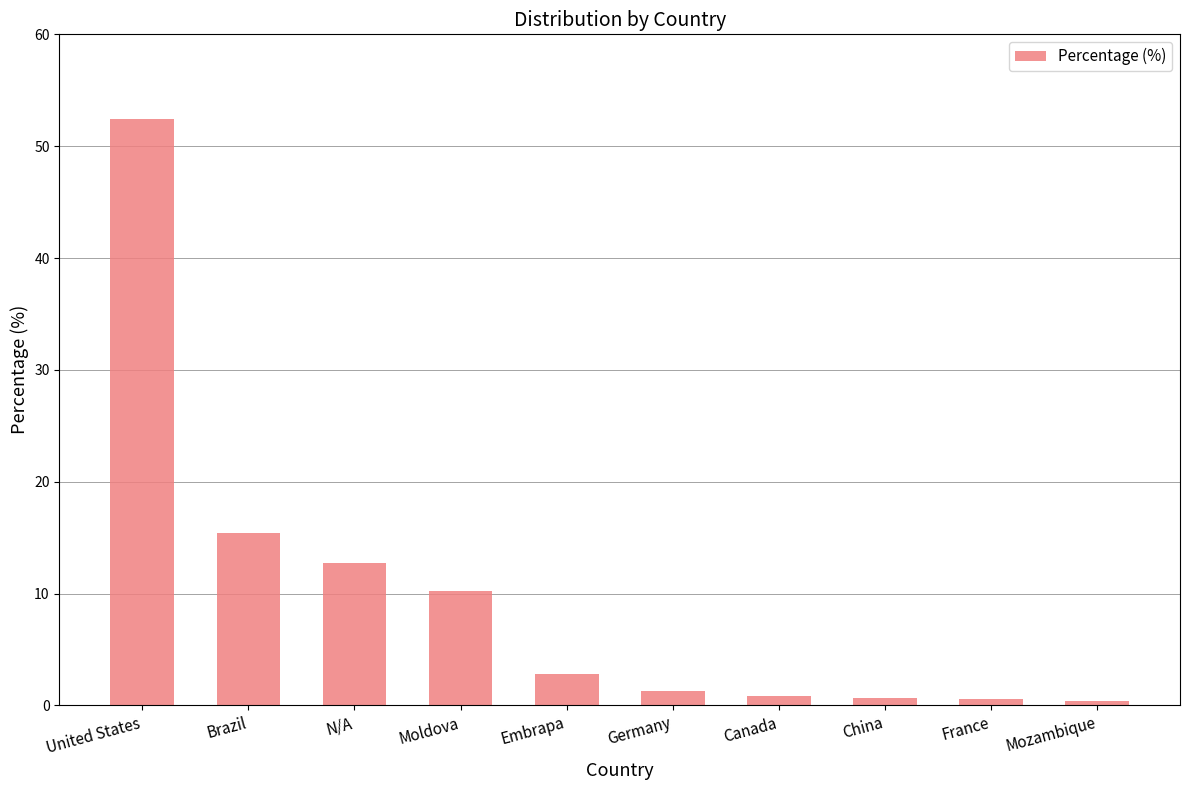

Which label corresponds to the largest value in the chart?

United States